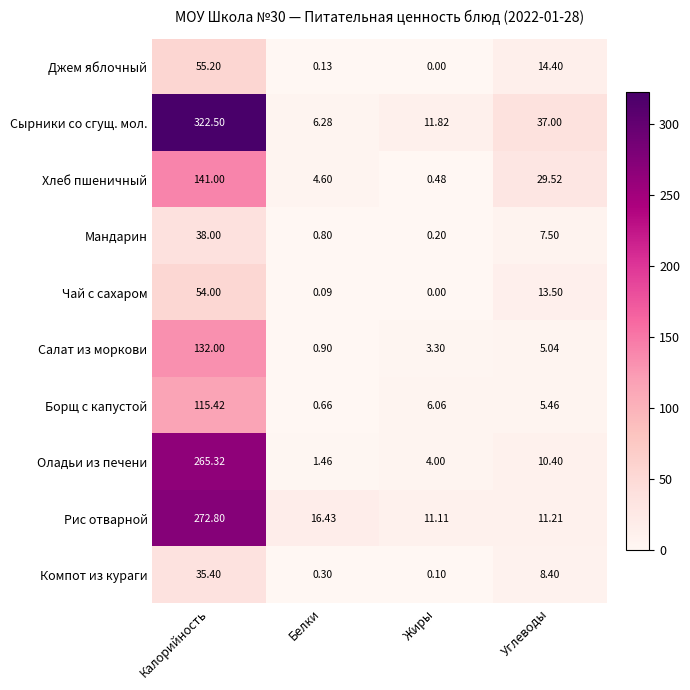

At which category does the chart reach its minimum across all series?

Жиры